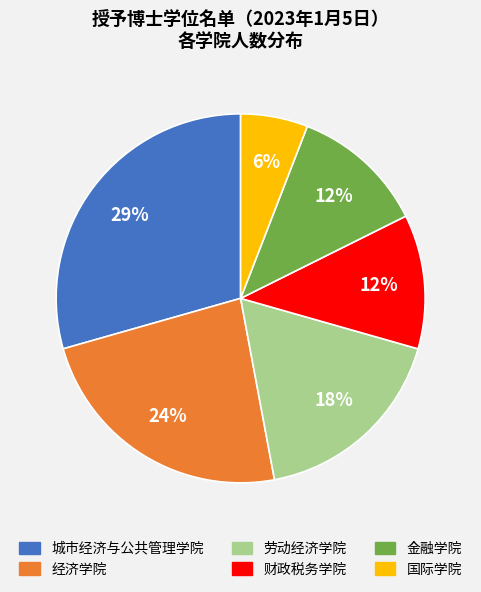

To the nearest percent, what is the difference between the 国际学院 and 财政税务学院 slice percentages?

6%